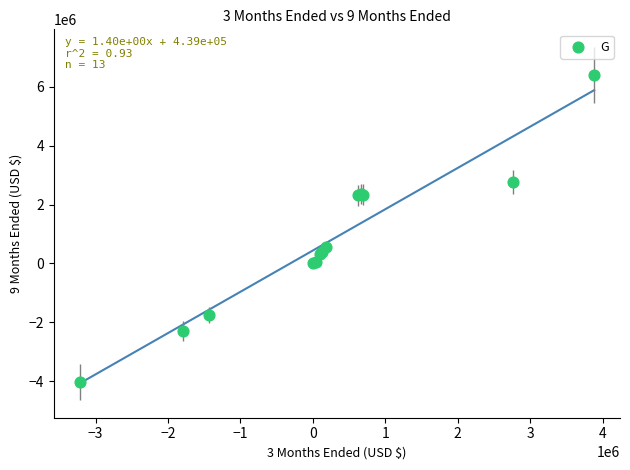

What Y value in the scatter plot is closest to 1177700?

555600